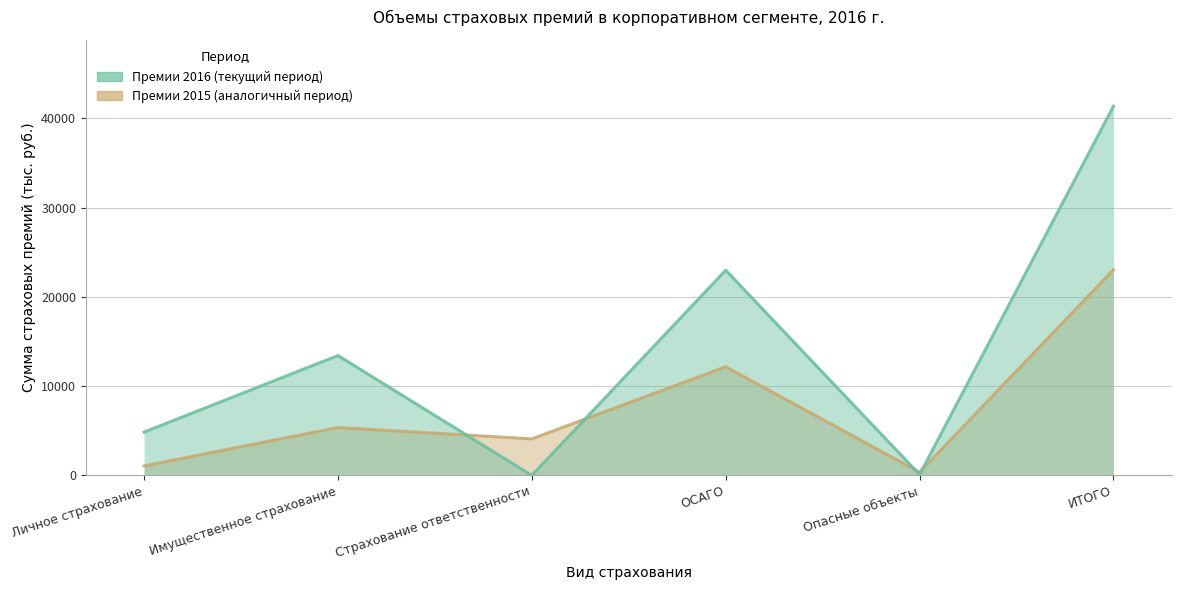

True or false: Премии 2015 (аналогичный период) and Премии 2016 (текущий период) cross at least once.

True